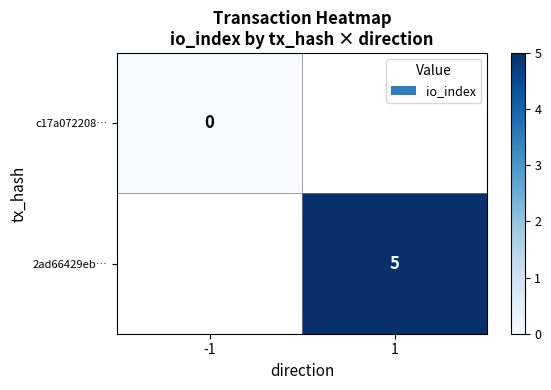

Is it true that 2ad66429eb… equals 7.6 at 1?

False